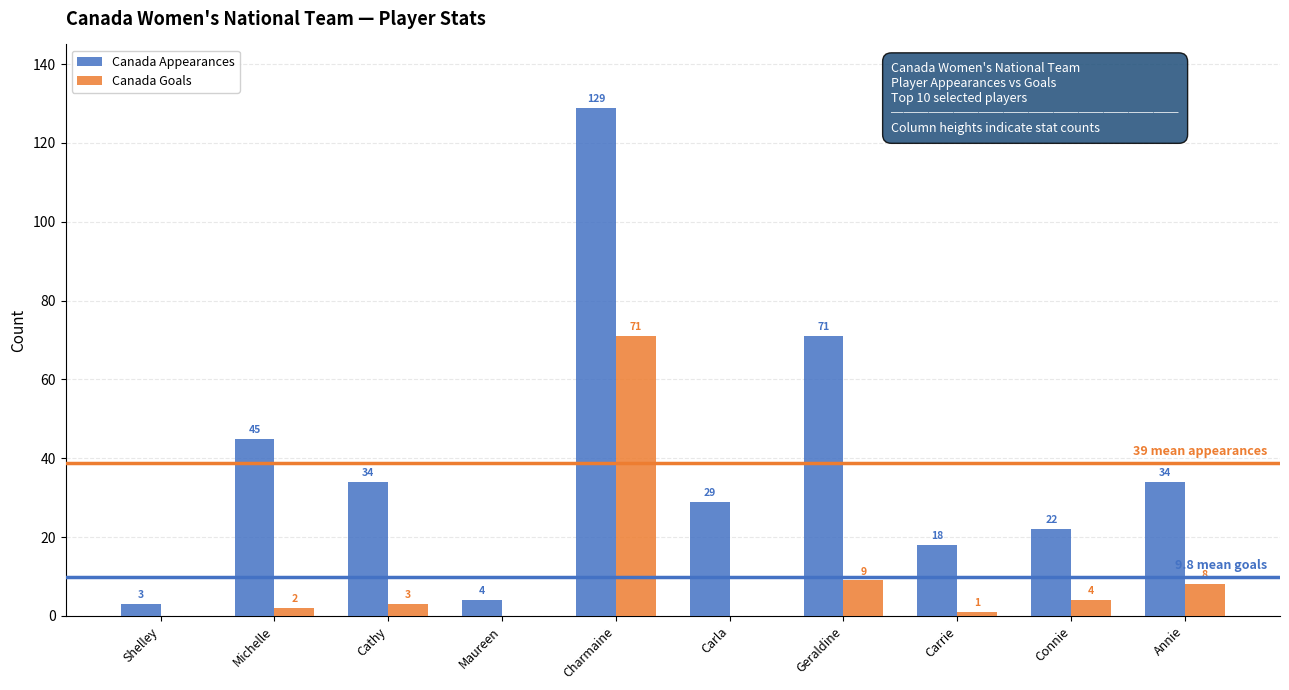

What is the greatest value displayed?

129